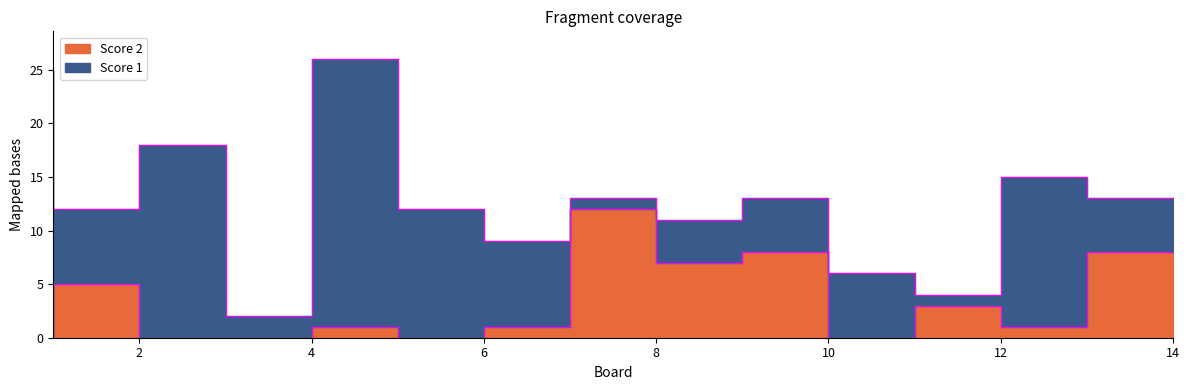

The chart shows a value of 2 at 2. True or false?

False